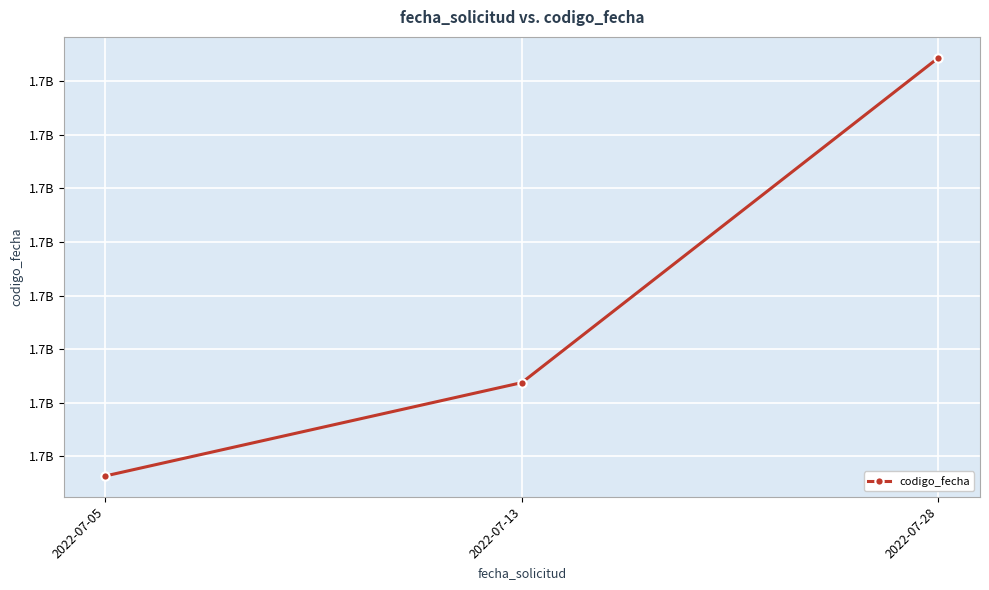

Which has a higher value, 2022-07-05 or 2022-07-28?

2022-07-28